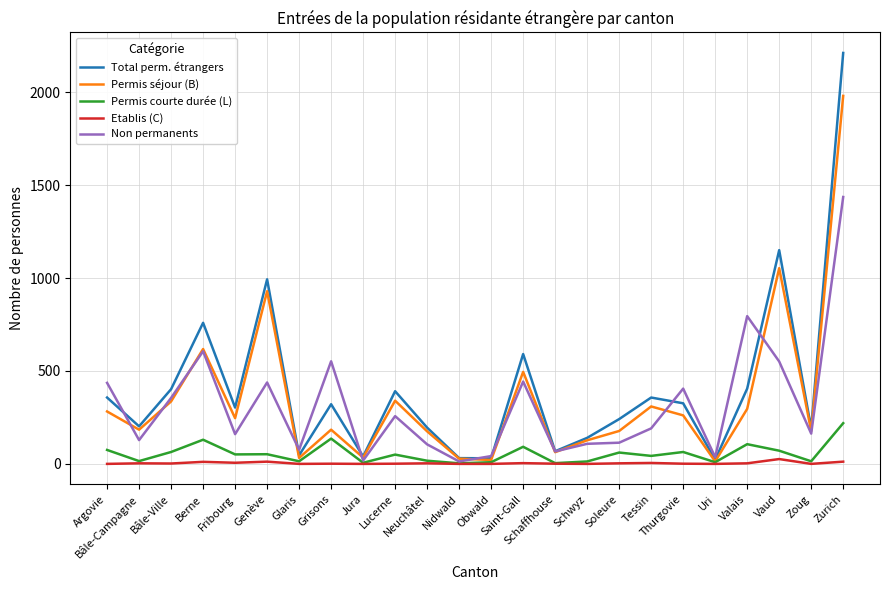

At how many categories does at least one series exceed 1329?

1